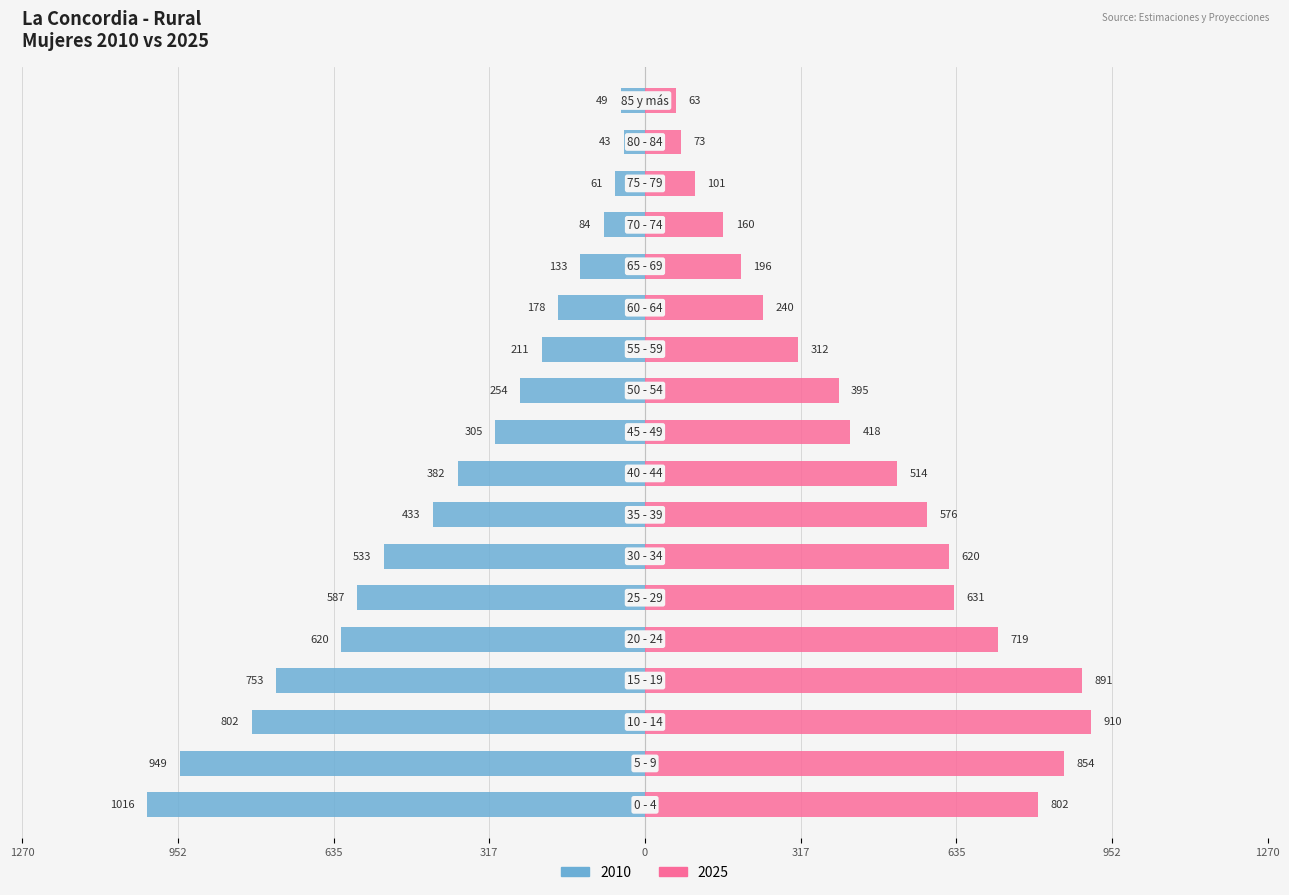

What is the difference between the second highest and second lowest values in the 2010 series?

900